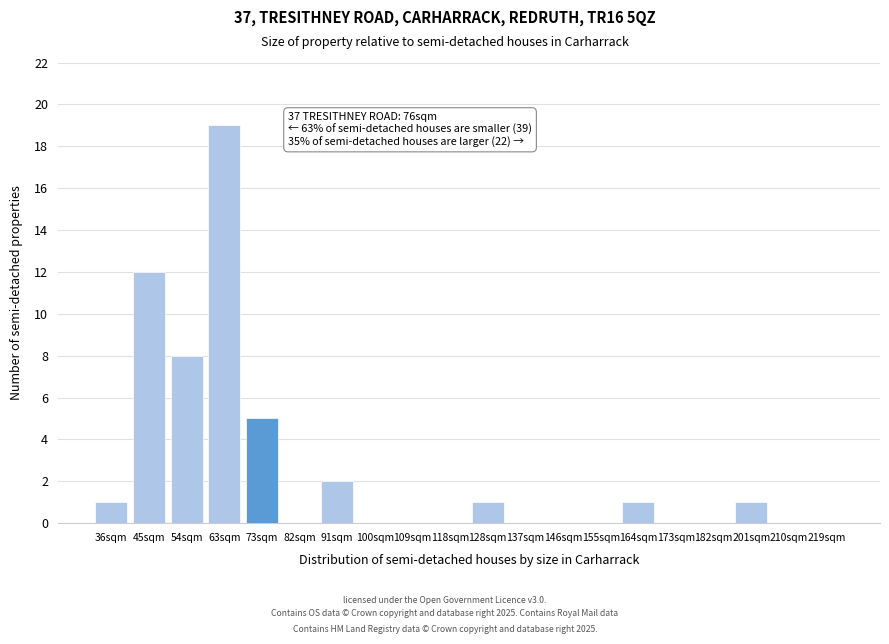

Reading left to right, extract all data points from this chart.

36sqm=1	45sqm=12	54sqm=8	63sqm=19	73sqm=5	82sqm=0	91sqm=2	100sqm=0	109sqm=0	118sqm=0	128sqm=1	137sqm=0	146sqm=0	155sqm=0	164sqm=1	173sqm=0	182sqm=0	201sqm=1	210sqm=0	219sqm=0